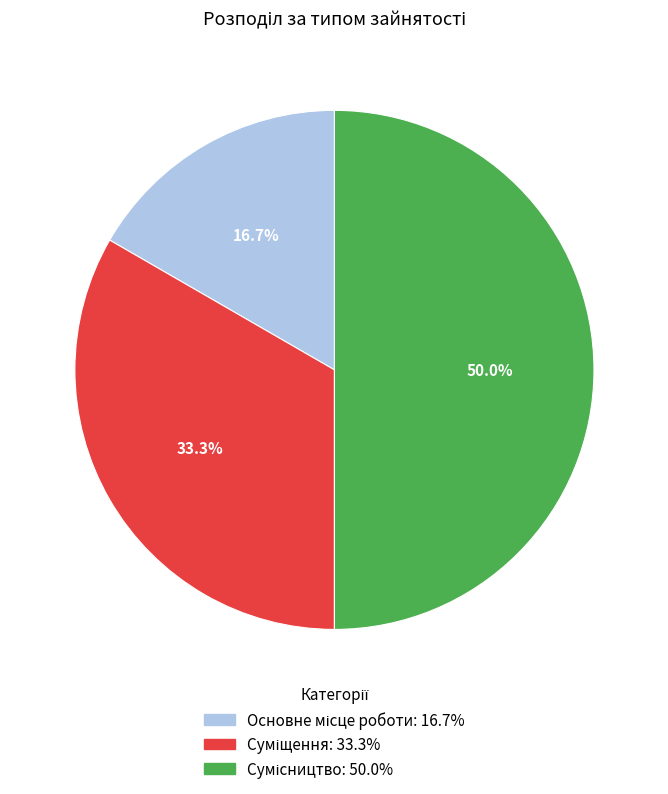

What is the smallest slice in the pie chart?

Основне місце роботи